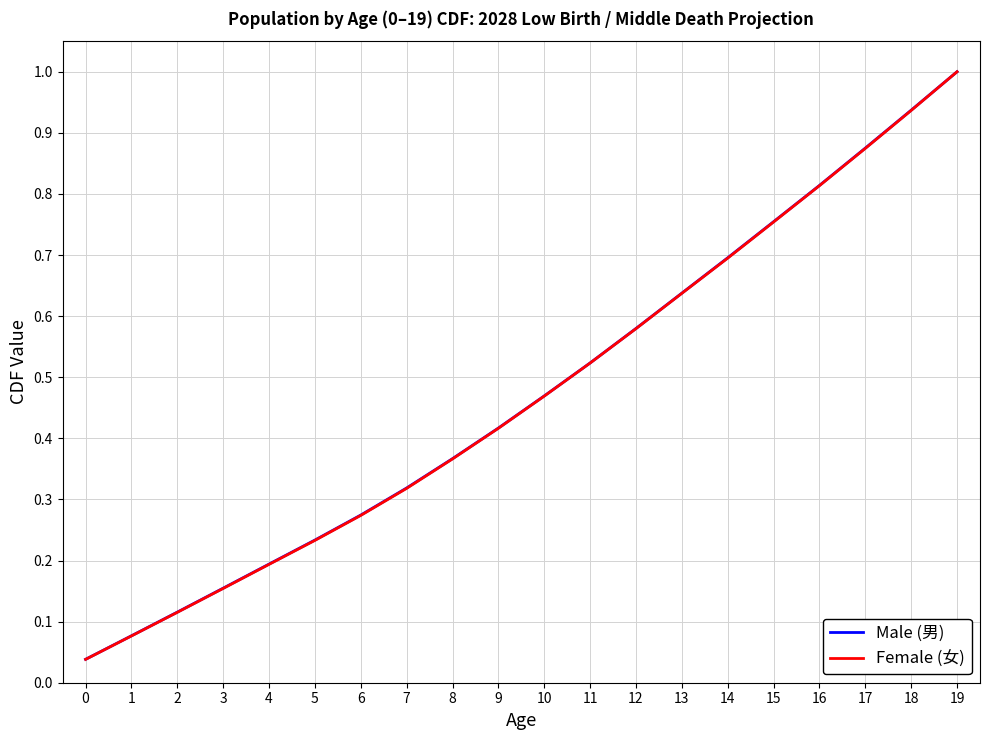

What are all the series names shown in the legend?

Male (男), Female (女)